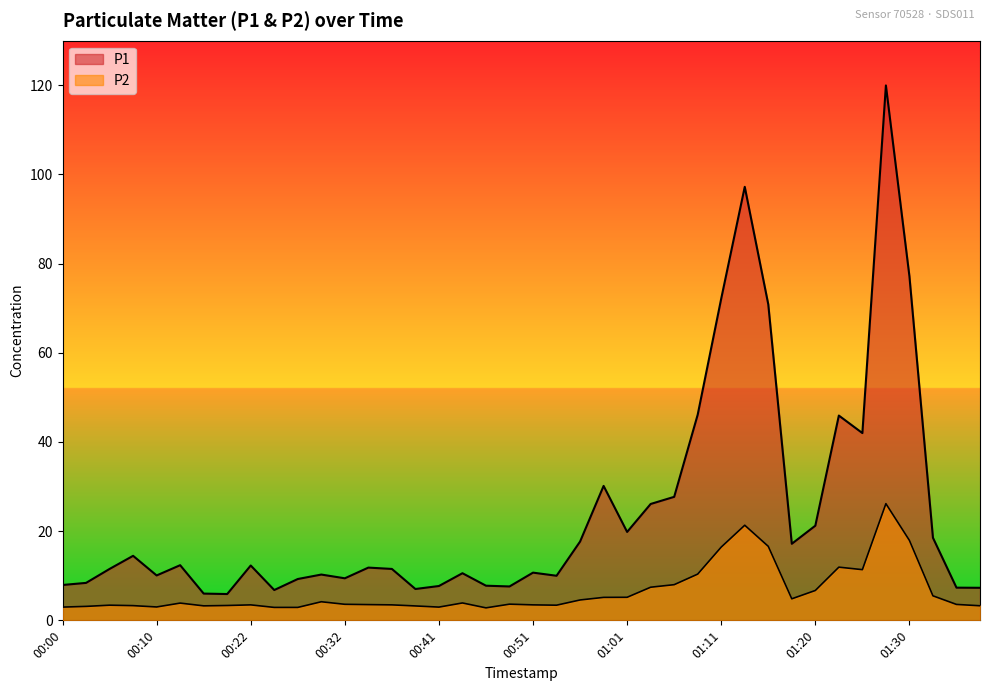

Which series has the largest range (max minus min)?

P1